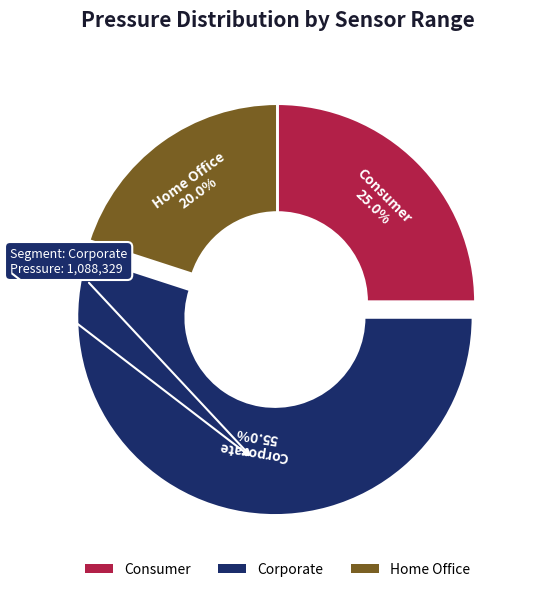

Is there a majority slice in this chart?

Yes